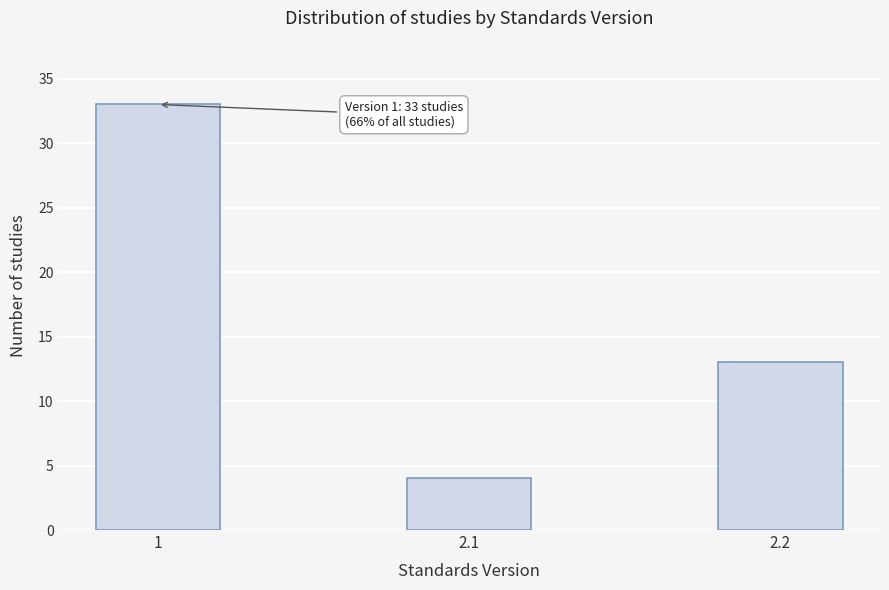

Reading left to right, what are all the values shown in this chart?

1=33	2.1=4	2.2=13